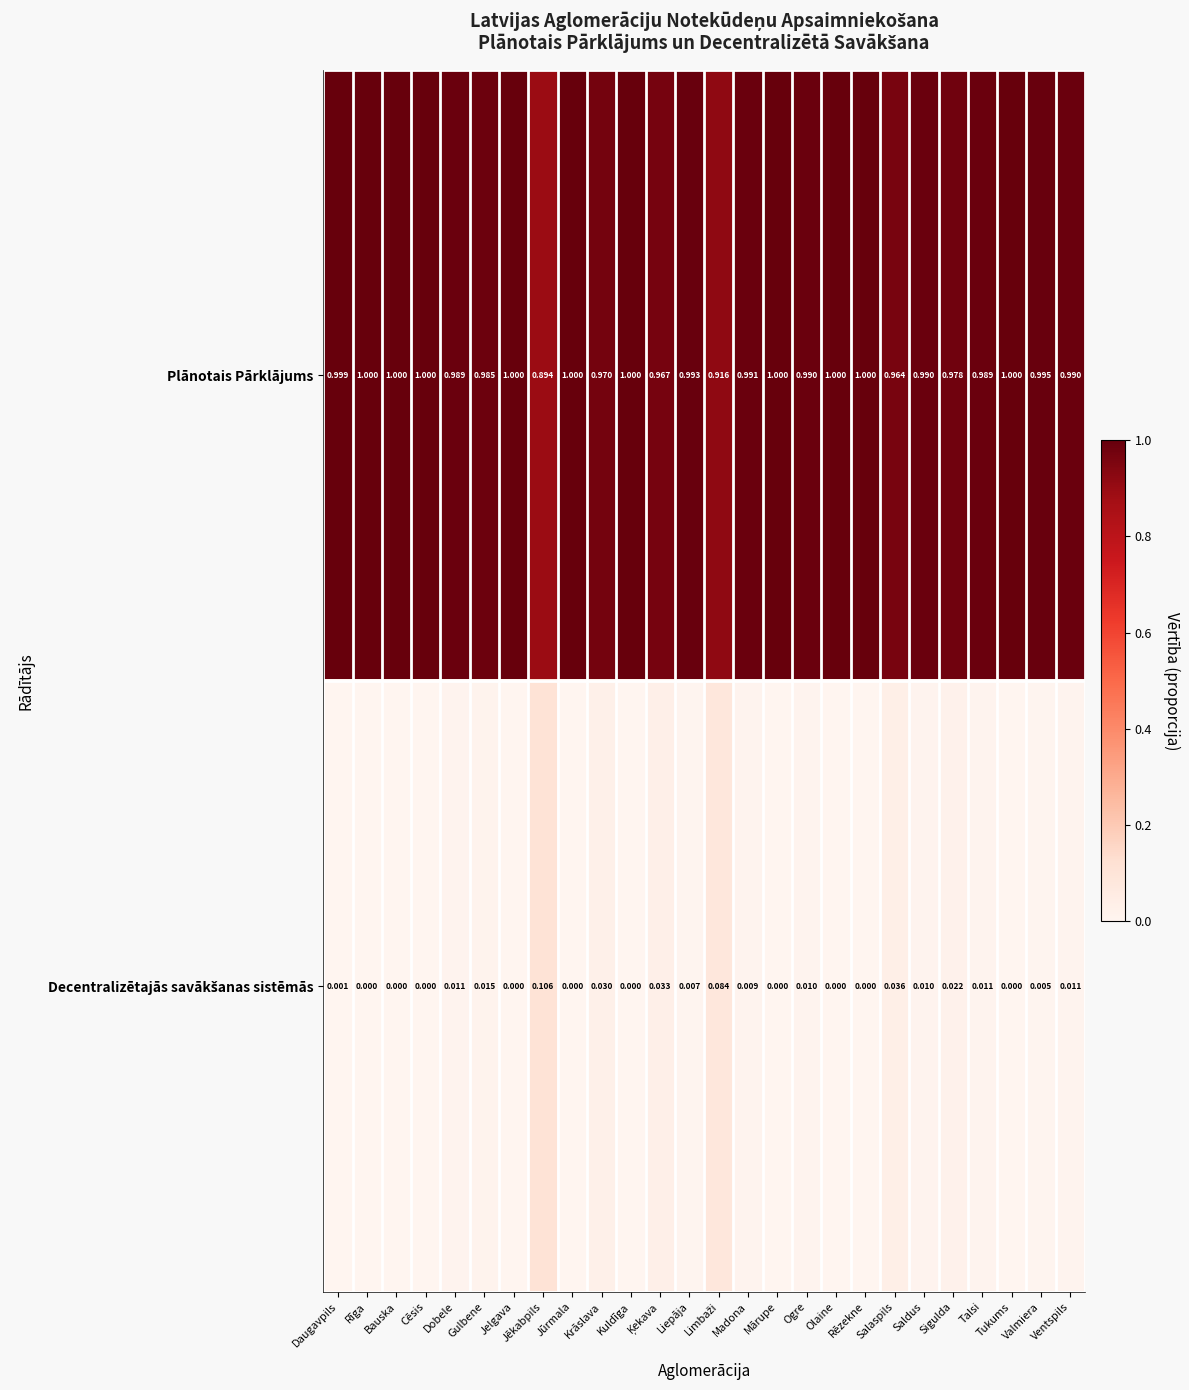

At which category is the sum across all series the highest?

Ventspils